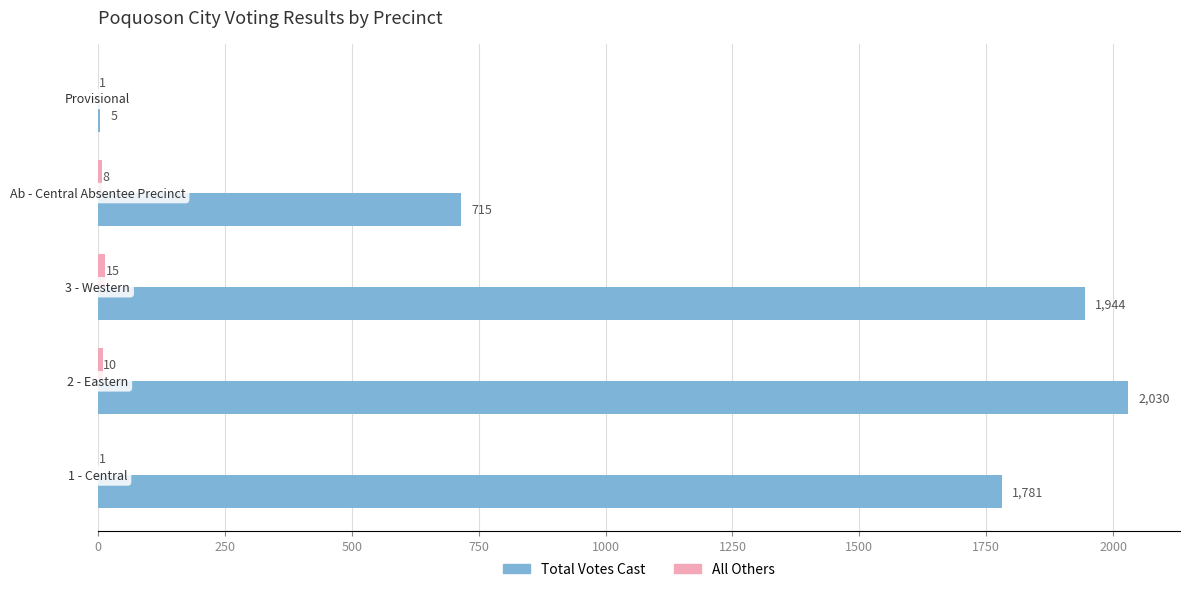

Which series has the largest total across all categories?

Total Votes Cast